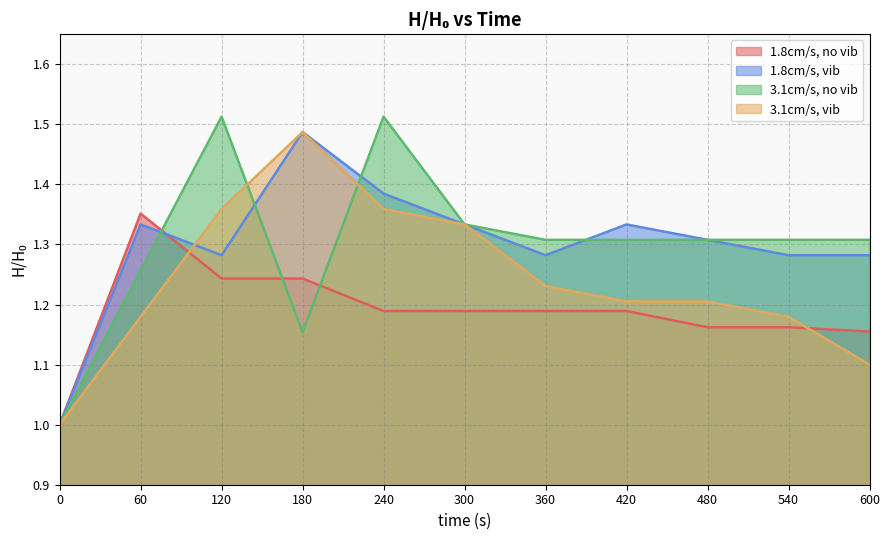

Reading left to right, extract all data points from this chart.

1.8cm/s, no vib: 1.0	1.4	1.2	1.2	1.2	1.2	1.2	1.2	1.2	1.2	1.2
1.8cm/s, vib: 1.0	1.3	1.3	1.5	1.4	1.3	1.3	1.3	1.3	1.3	1.3
3.1cm/s, no vib: 1.0	1.3	1.5	1.2	1.5	1.3	1.3	1.3	1.3	1.3	1.3
3.1cm/s, vib: 1.0	1.2	1.4	1.5	1.4	1.3	1.2	1.2	1.2	1.2	1.1